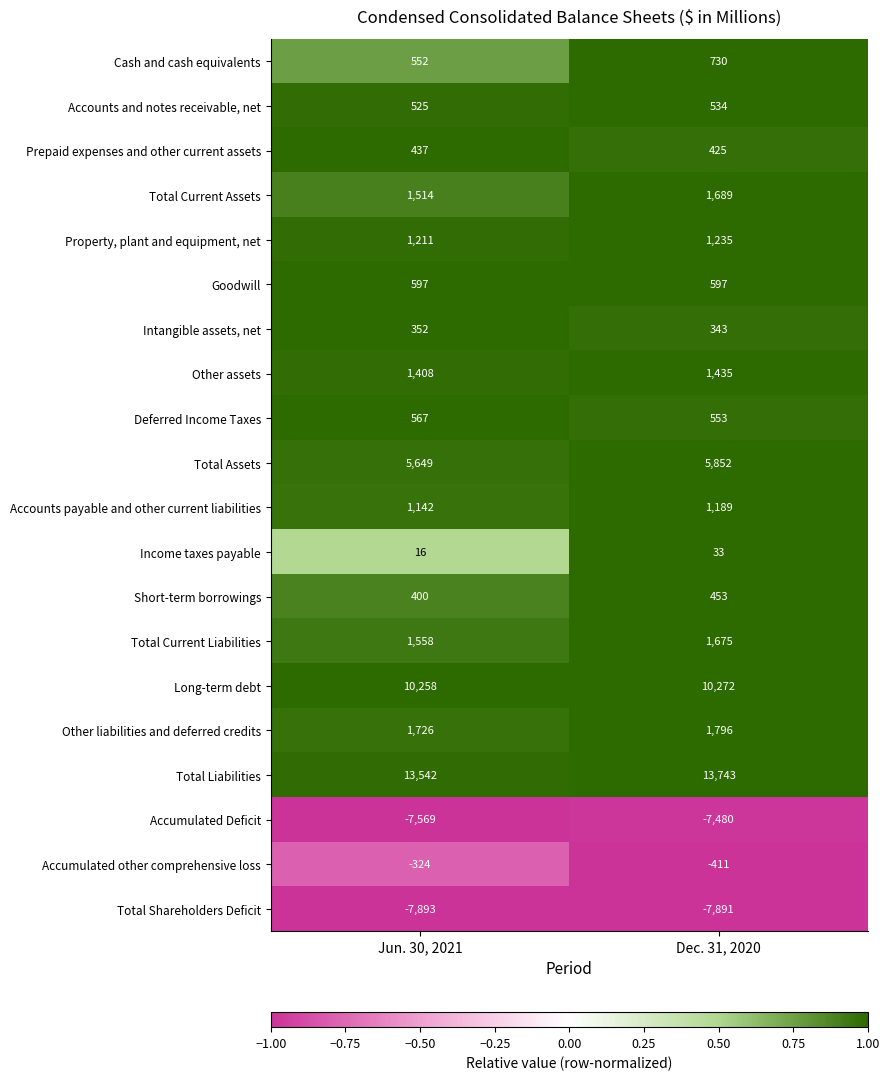

The Prepaid expenses and other current assets series shows 425 at Dec. 31, 2020. True or false?

True